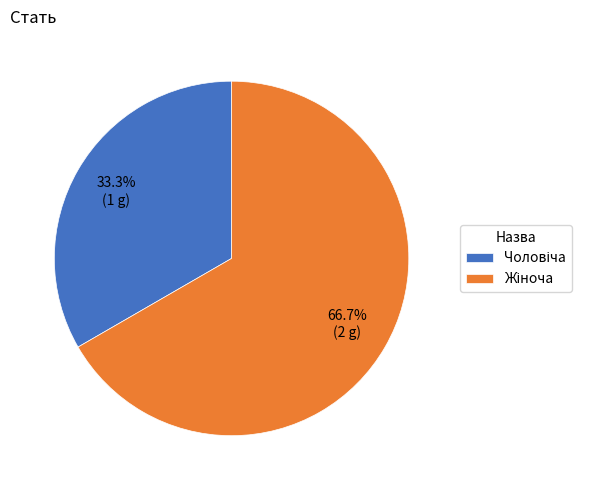

Does any single category account for the majority?

Yes